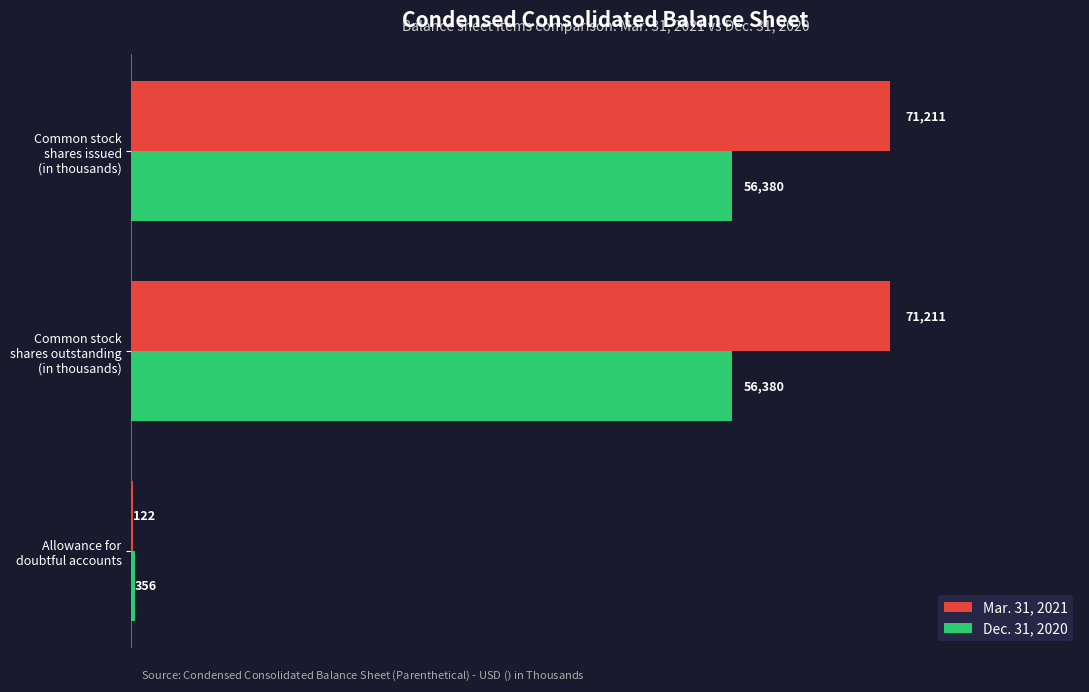

What is the maximum value shown in the chart?

71211.4